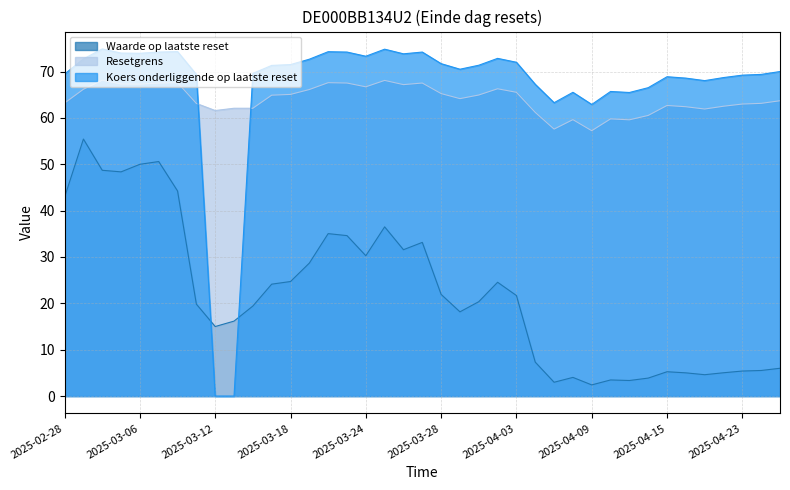

What is the difference between the Waarde op laatste reset values at 2025-03-25 and 2025-04-15?

31.2